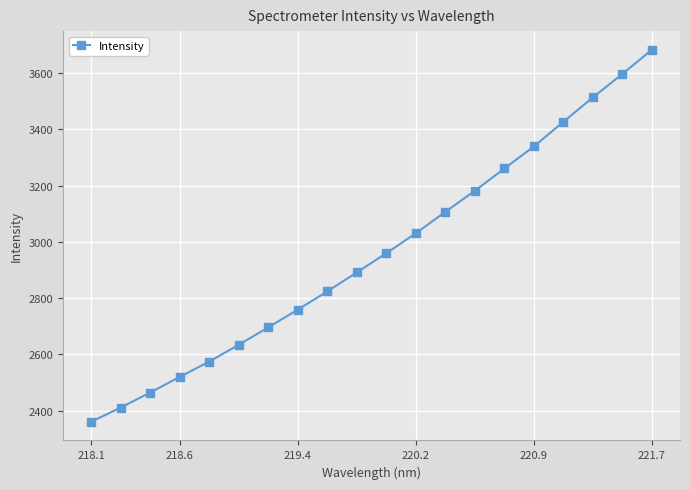

True or false: there are more than 1 points higher than both neighbors.

False